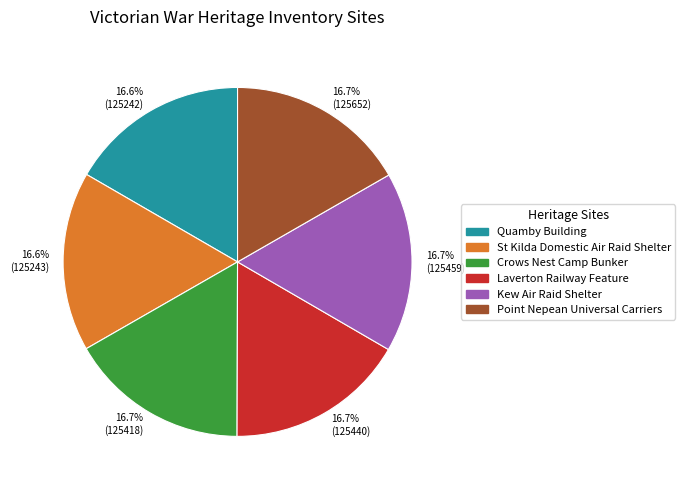

Is 16.7% (125440) the majority of the pie?

No